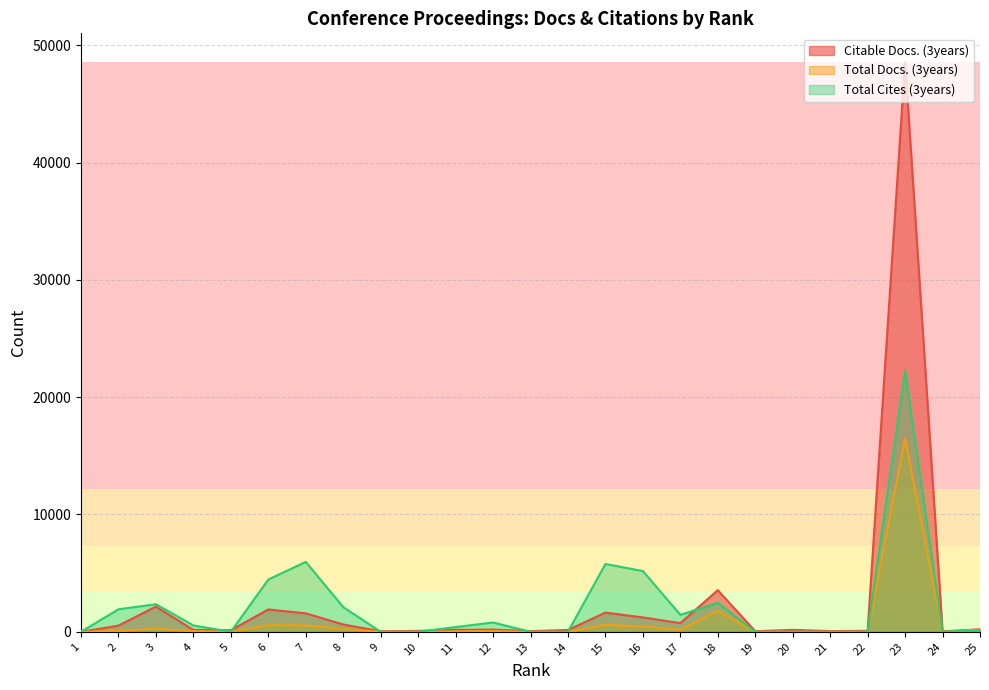

Rank the categories by Citable Docs. (3years) value from highest to lowest.

23, 18, 3, 6, 15, 7, 16, 17, 8, 2, 25, 12, 11, 20, 4, 14, 5, 22, 10, 21, 13, 19, 9, 24, 1